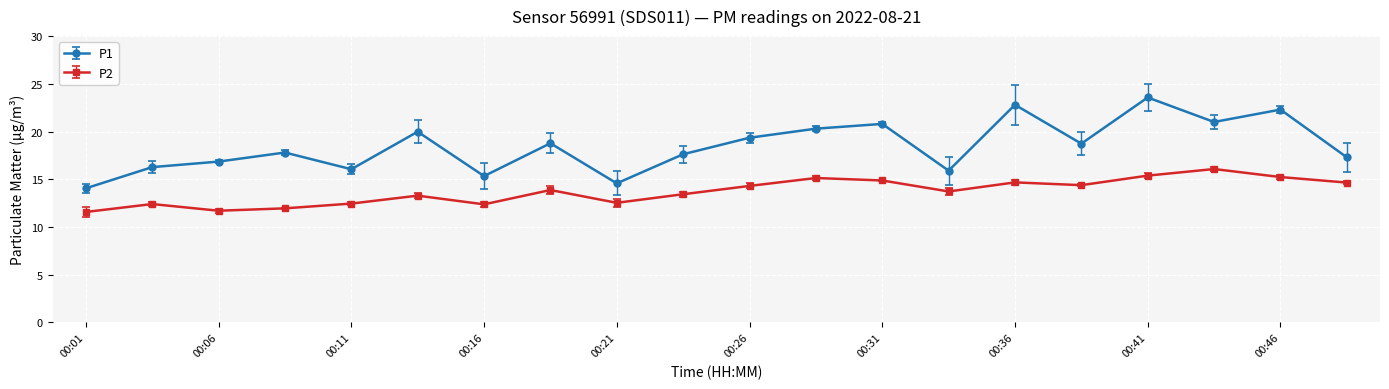

What is the sum of all P1 values?

369.3